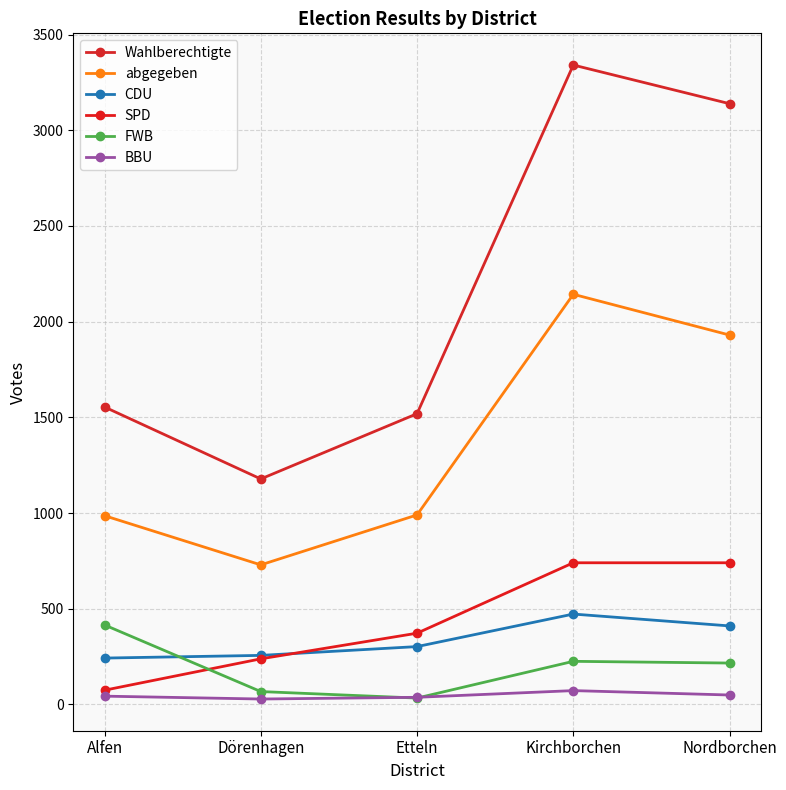

Which has a higher value, Kirchborchen or Alfen?

Kirchborchen